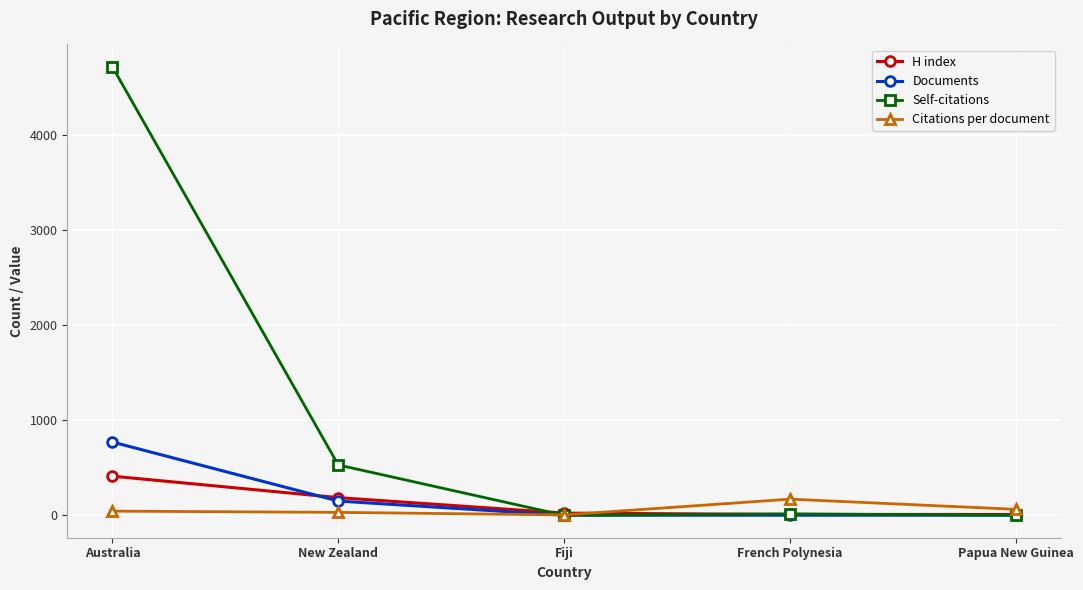

How many lines are shown in the chart?

4